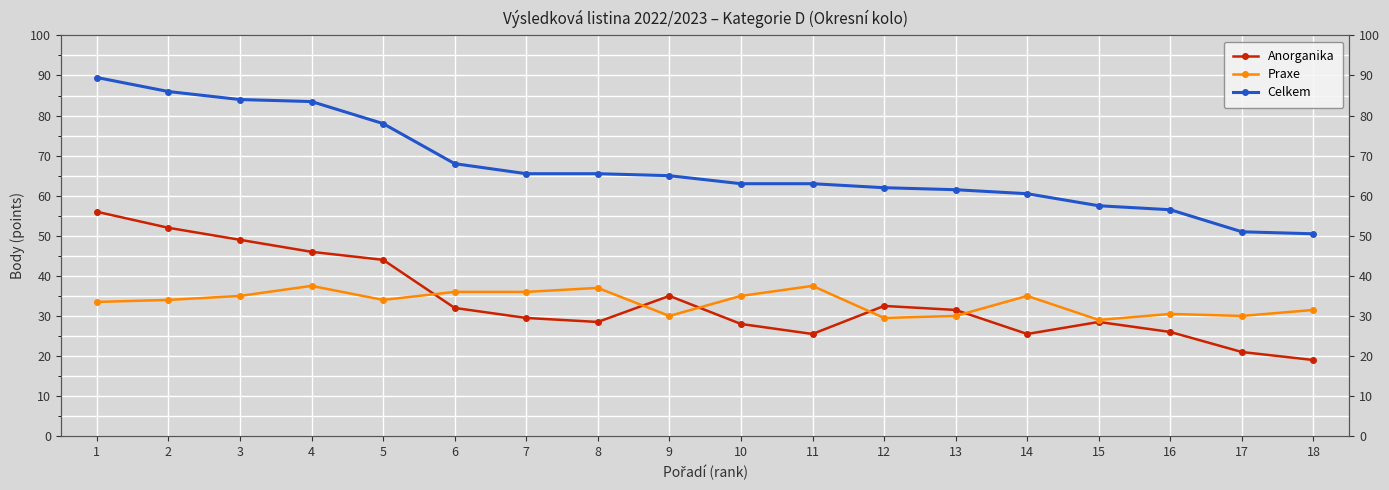

True or false: Praxe and Celkem intersect in this chart.

False